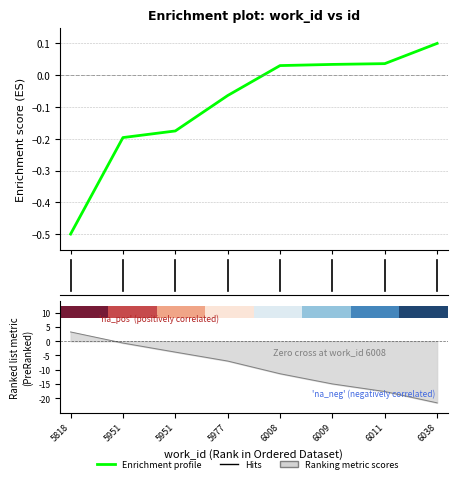

What is the minimum value shown in the chart?

-0.5